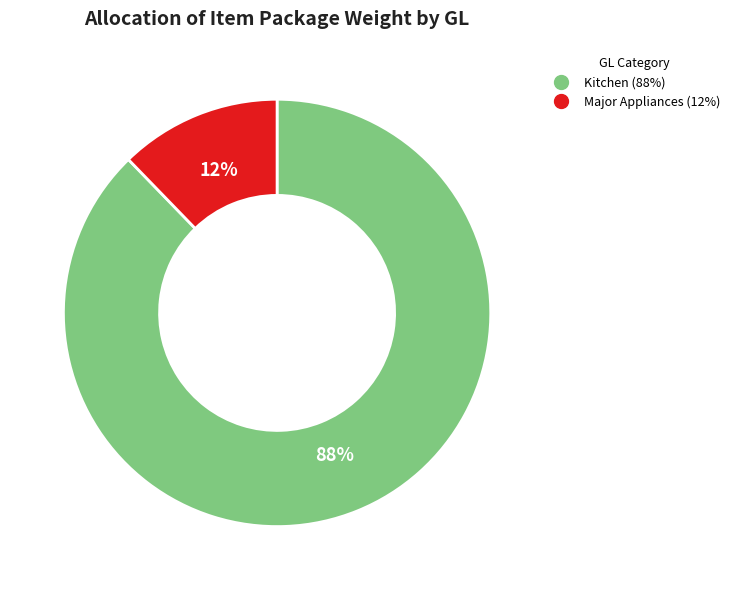

To the nearest percent, what is the average slice percentage?

50%